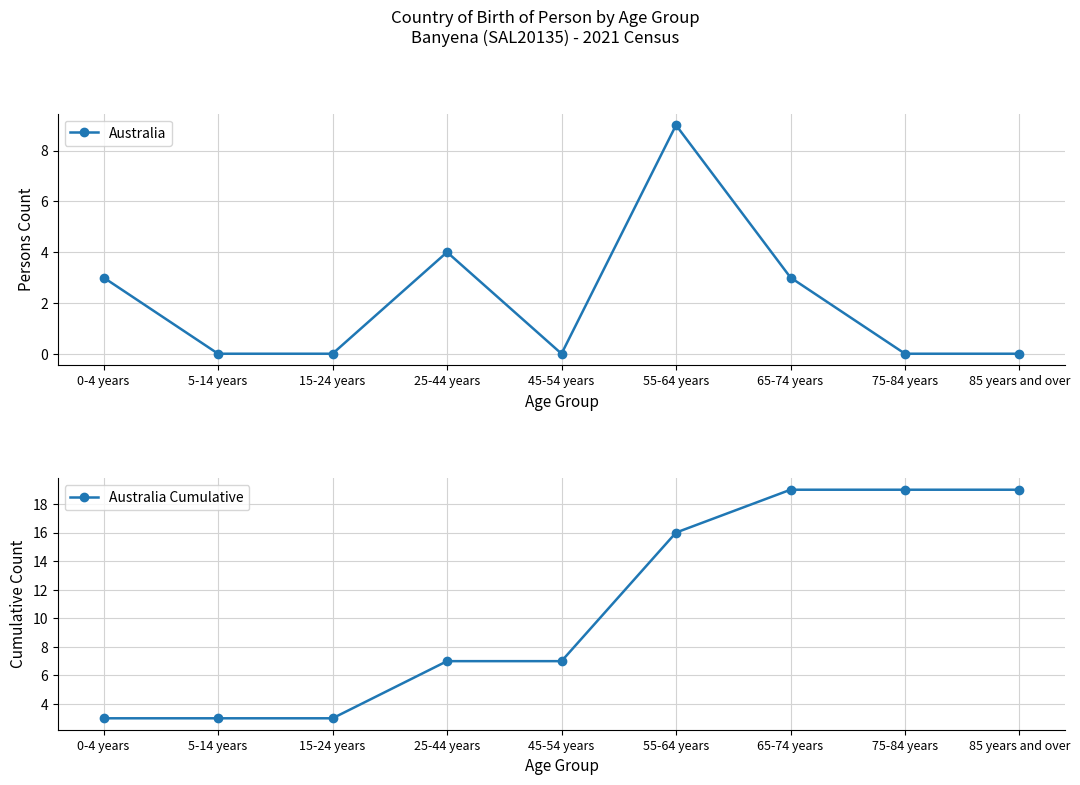

How many series are shown in this chart?

2